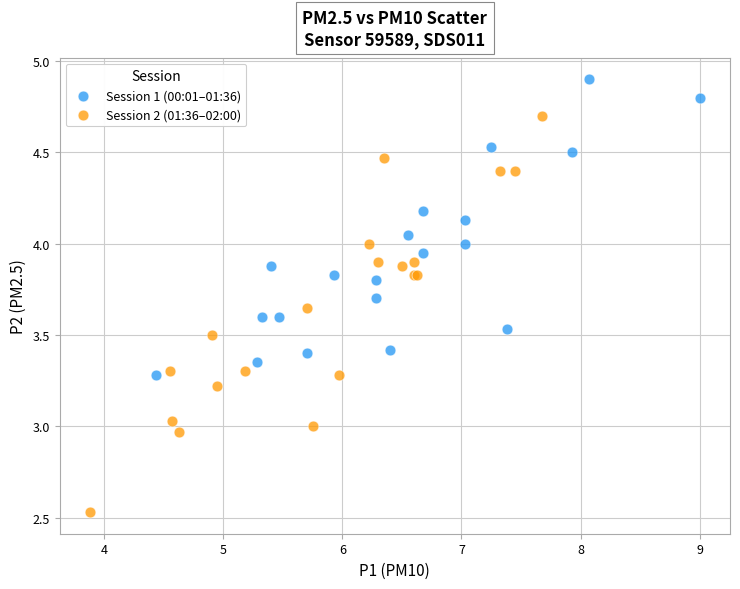

What are all the series names shown in the legend?

Session 1 (00:01–01:36), Session 2 (01:36–02:00)